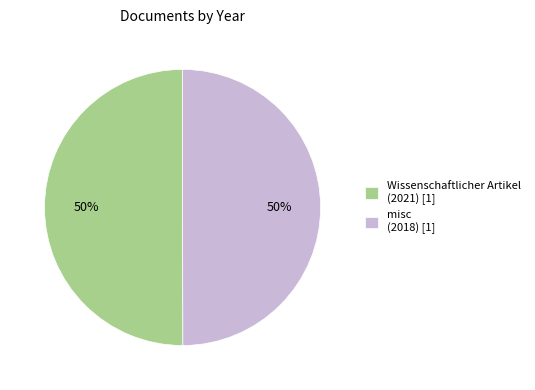

Approximately how many times larger is the value at misc (2018) [1] compared to Wissenschaftlicher Artikel (2021) [1]?

1.0